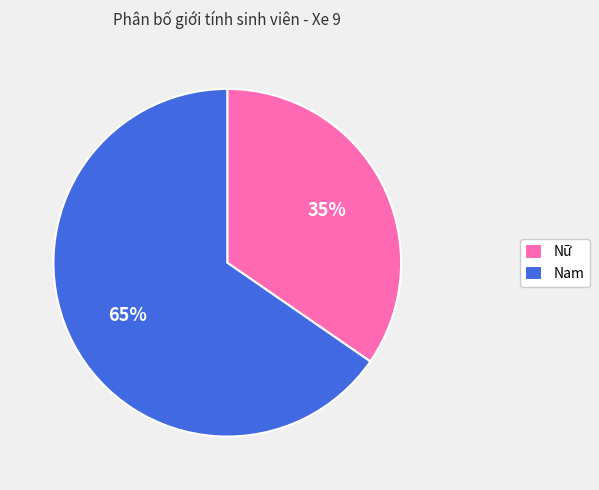

Combined, do Nam and Nữ account for over 50%?

Yes